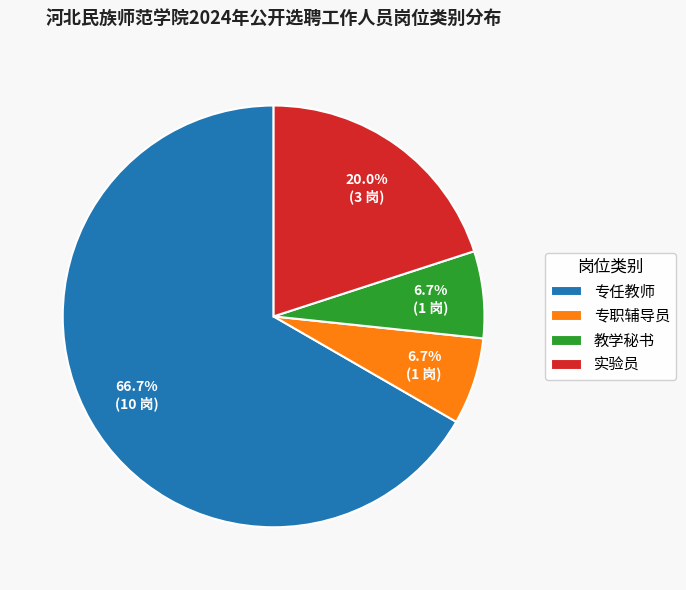

Combined, do 专职辅导员 and 教学秘书 account for over 50%?

No